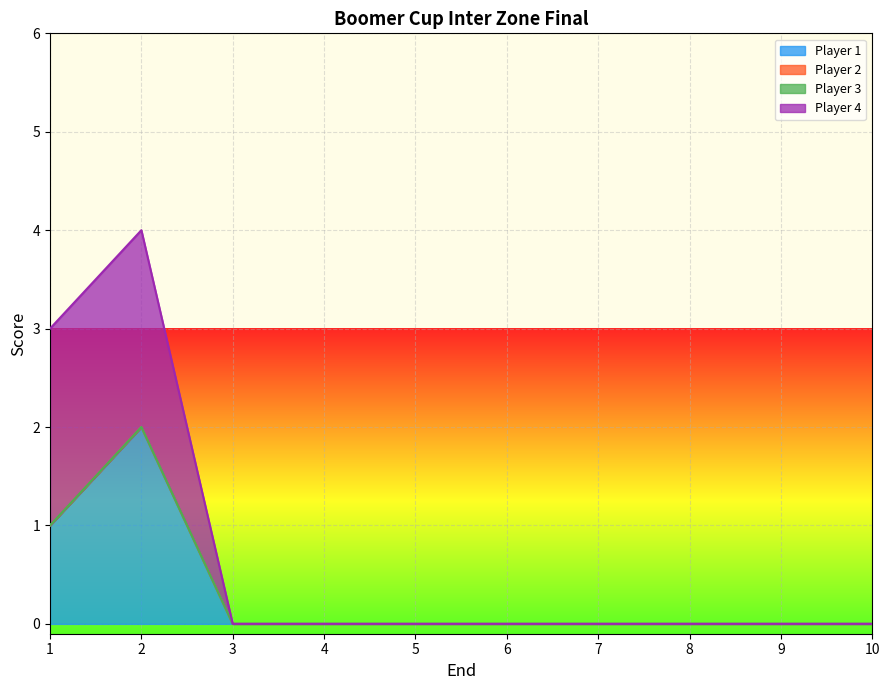

Does the chart display data point markers on the line(s)?

No